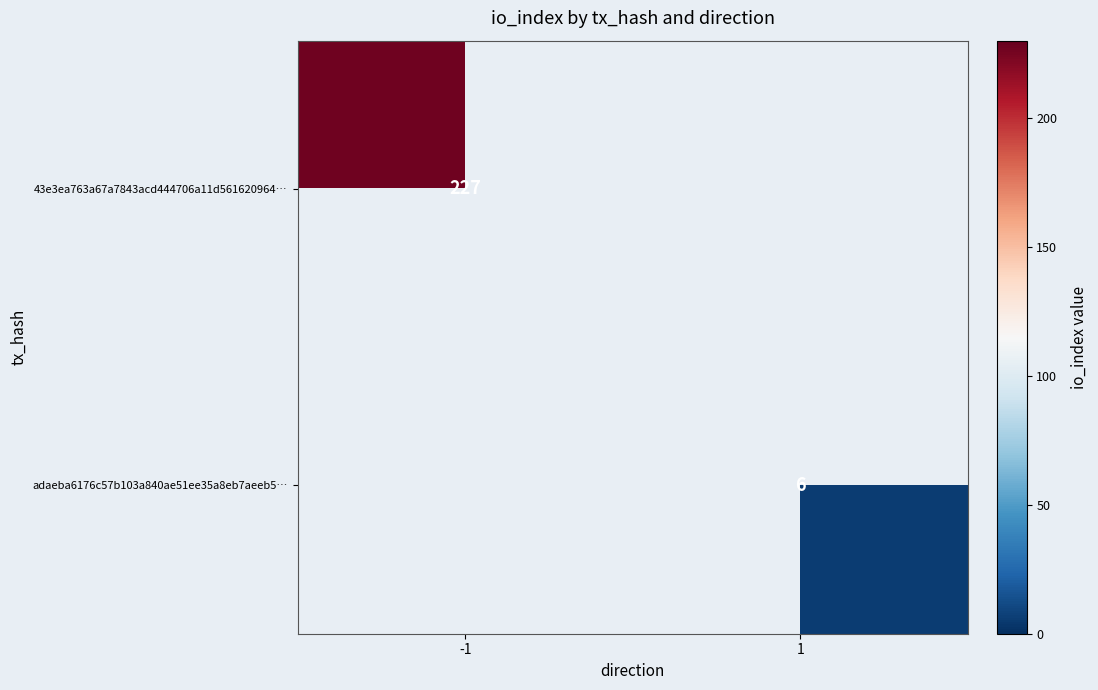

True or false: 43e3ea763a67a7843acd444706a11d561620964… has a value of 227 at -1.

True